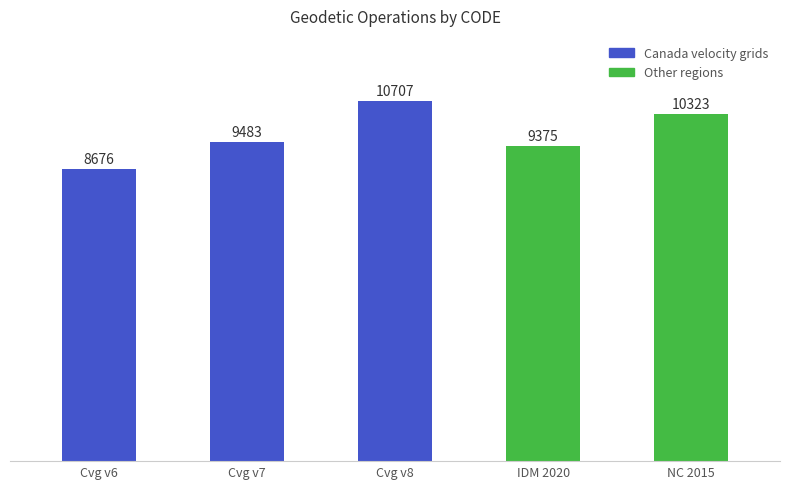

Read the value at Indonesian Deformation Model 2020.

9375